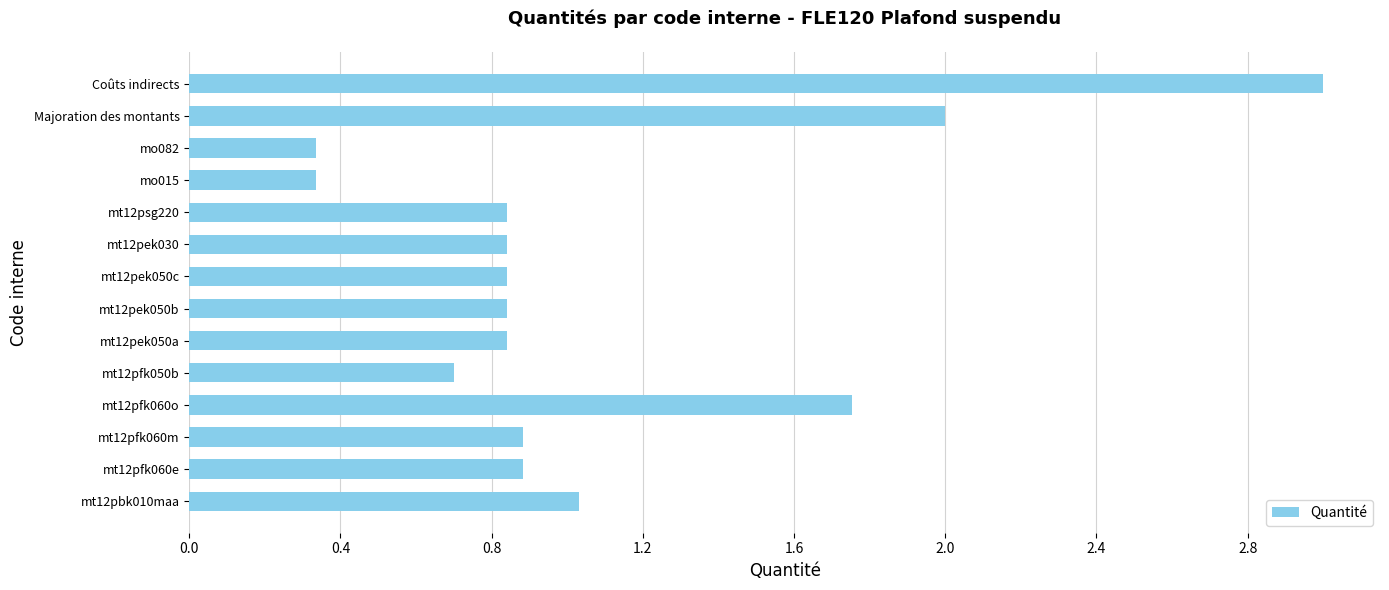

The chart shows a value of 1.3 at mt12pfk060e. True or false?

False